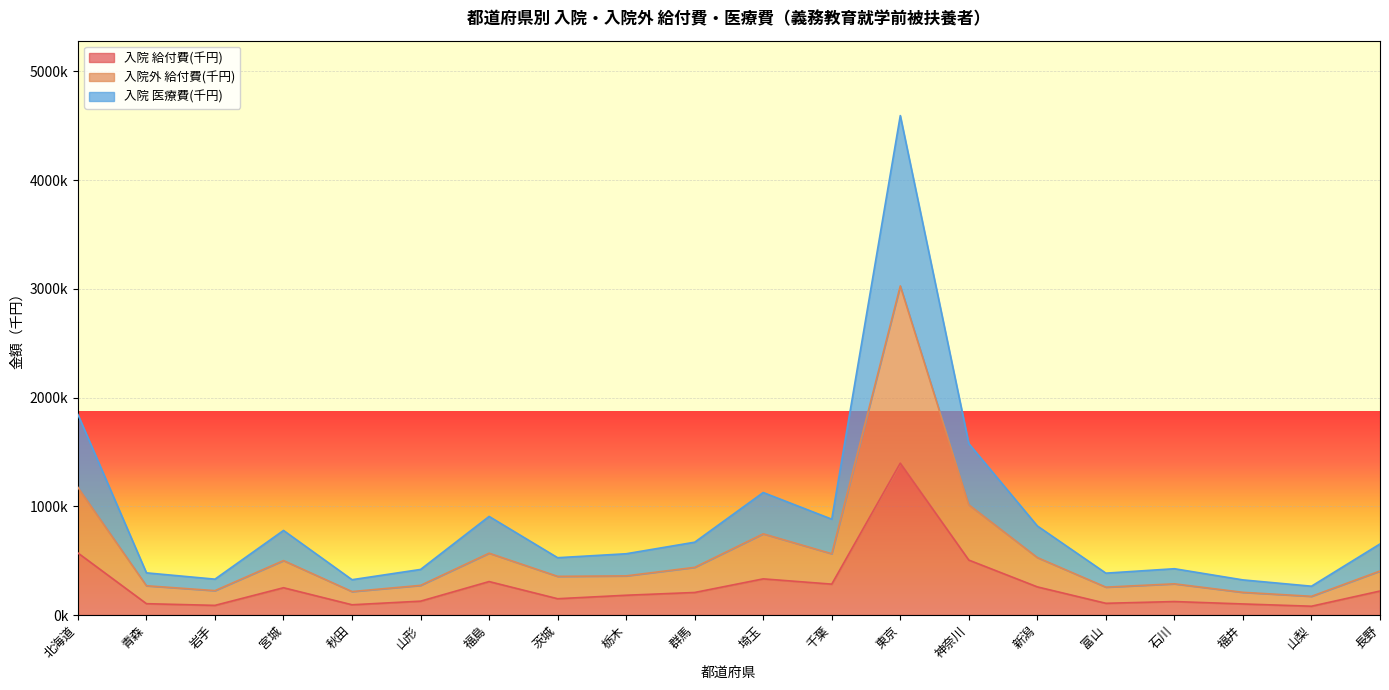

List the series in order of their peak value, lowest first.

入院 給付費(千円), 入院外 給付費(千円), 入院 医療費(千円)